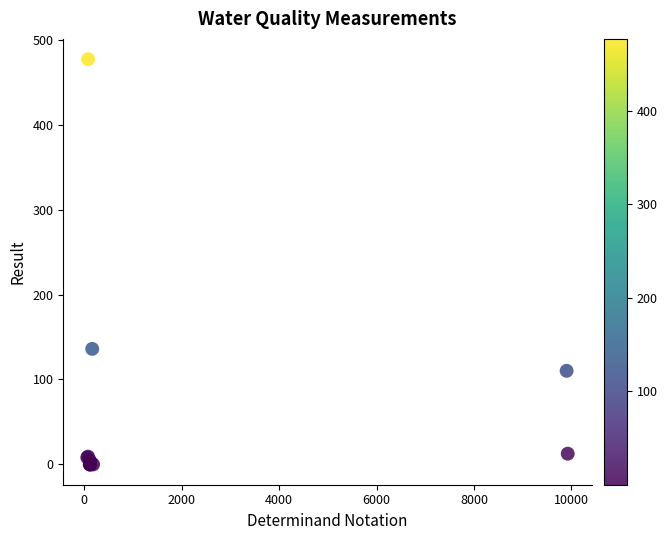

What Y value in the scatter plot is closest to 238?

136.0